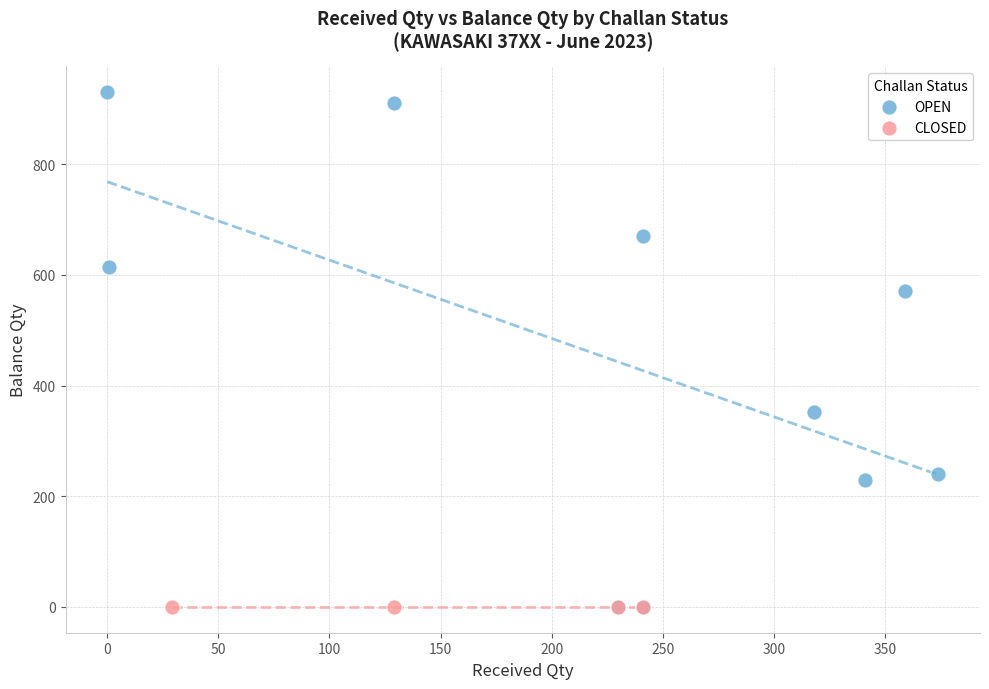

Which series reaches the maximum Y coordinate?

OPEN